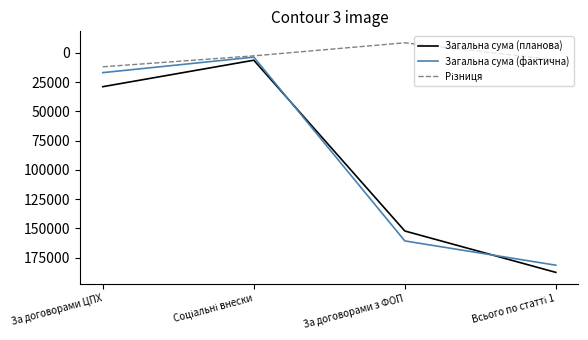

What is the difference between the highest and lowest values at За договорами ЦПХ?

17000.0